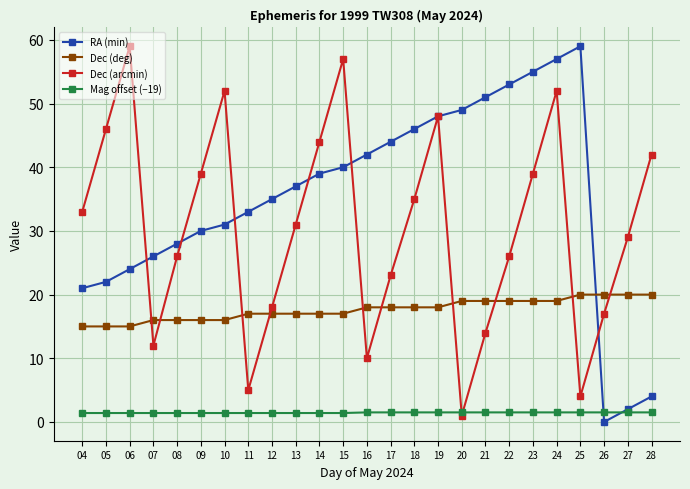

Is it true that Dec (deg) equals 3.4 at 13?

False